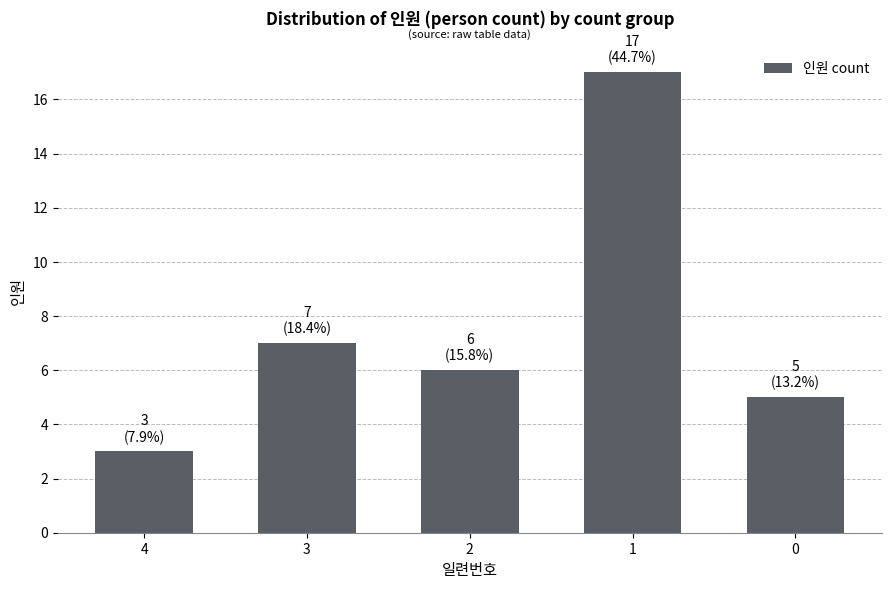

How many series are shown in this chart?

1